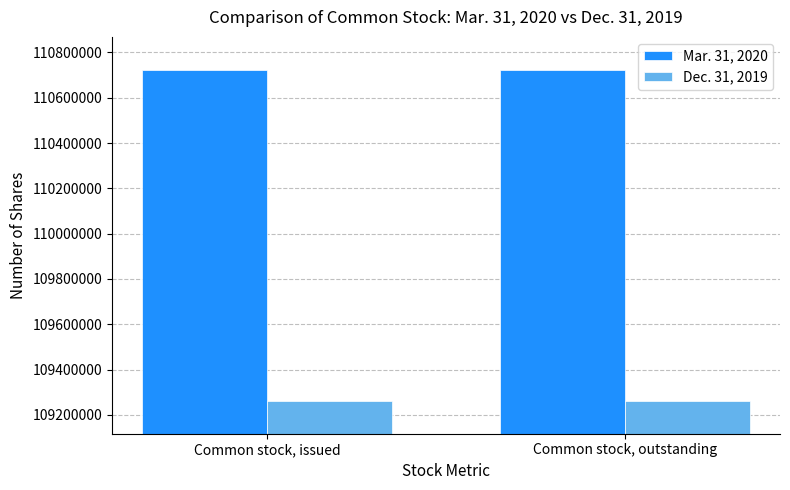

Is the value of Mar. 31, 2020 at Common stock, issued greater than the value of Dec. 31, 2019 at Common stock, outstanding?

Yes